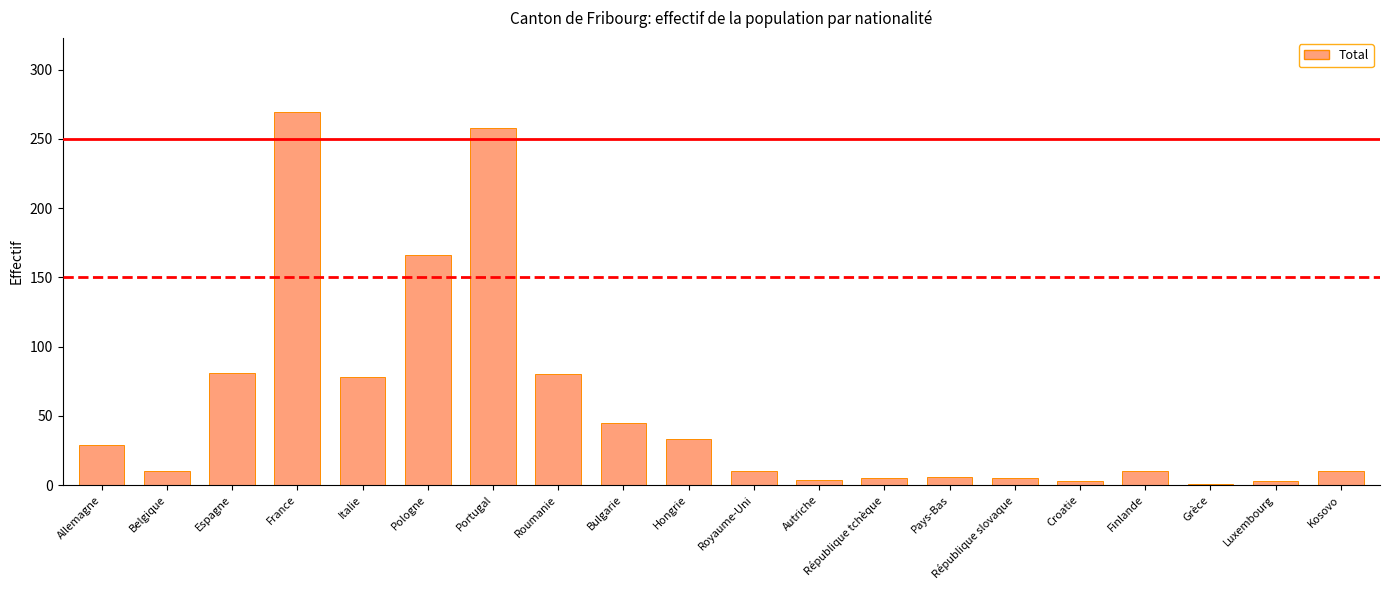

What is the average value?

55